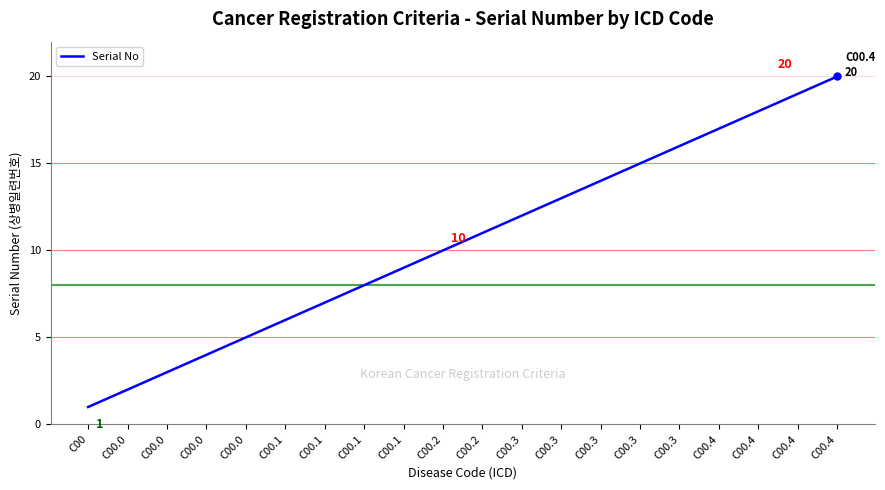

What is the difference between the second highest and minimum values?

18